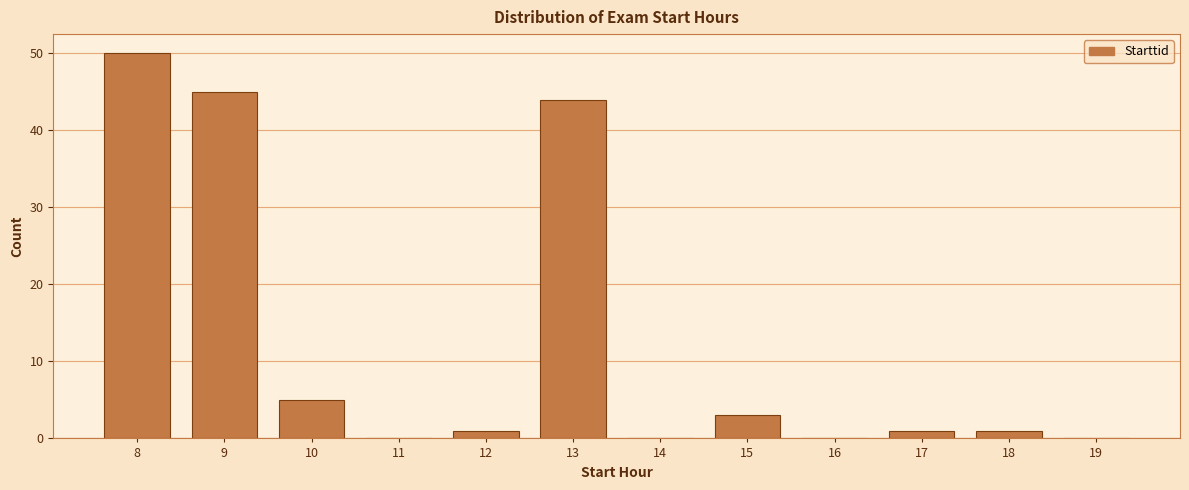

Reading right to left, list all the values displayed in this chart.

19=0	18=1	17=1	16=0	15=3	14=0	13=44	12=1	11=0	10=5	9=45	8=50